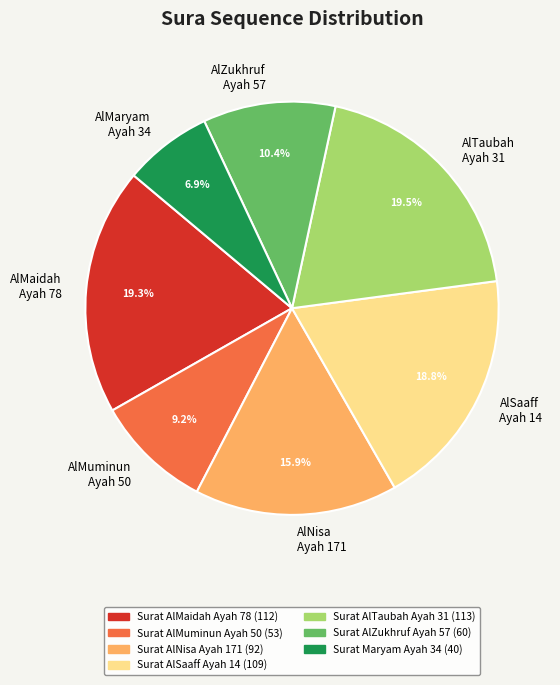

Between AlMuminun Ayah 50 and AlMaryam Ayah 34, which is larger?

AlMuminun Ayah 50